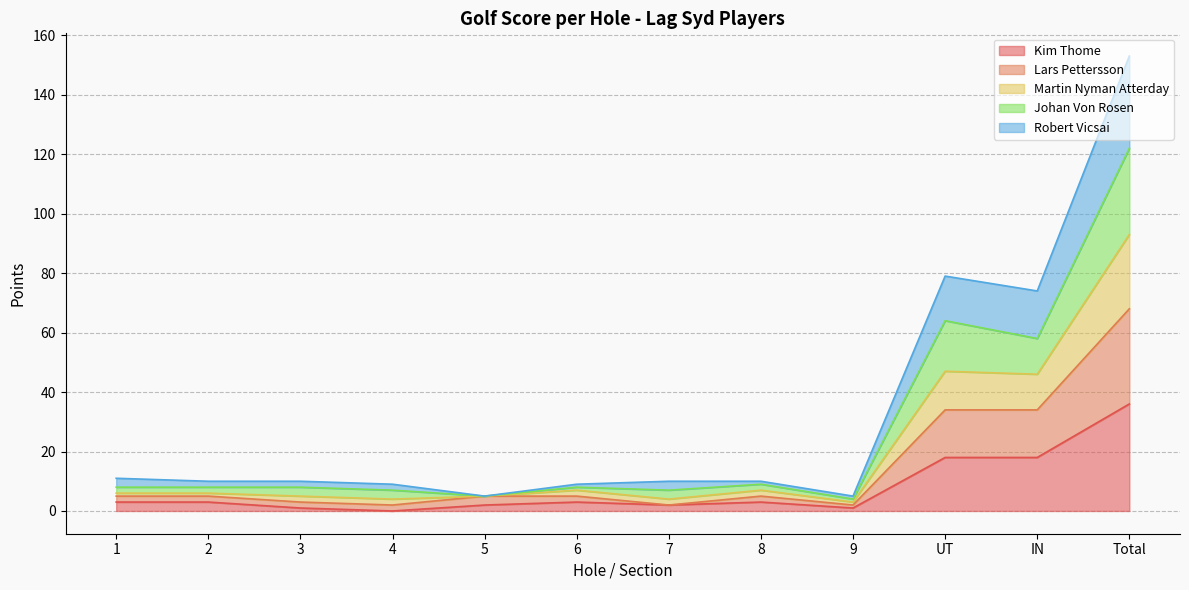

At which category is the sum across all series the highest?

Total